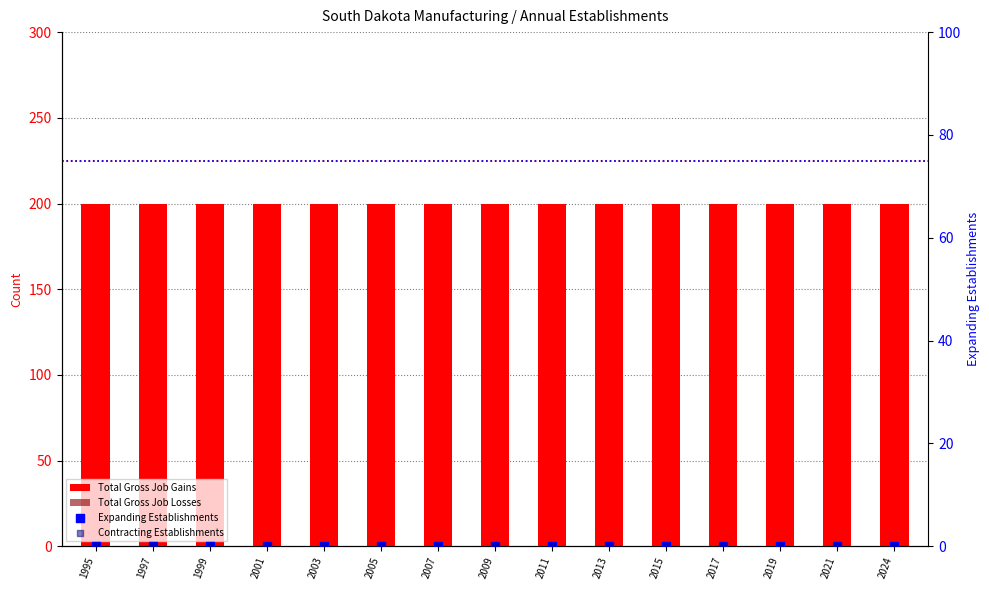

Is the value of Expanding Establishments at 2013 greater than the value of Total Gross Job Losses at 2021?

No